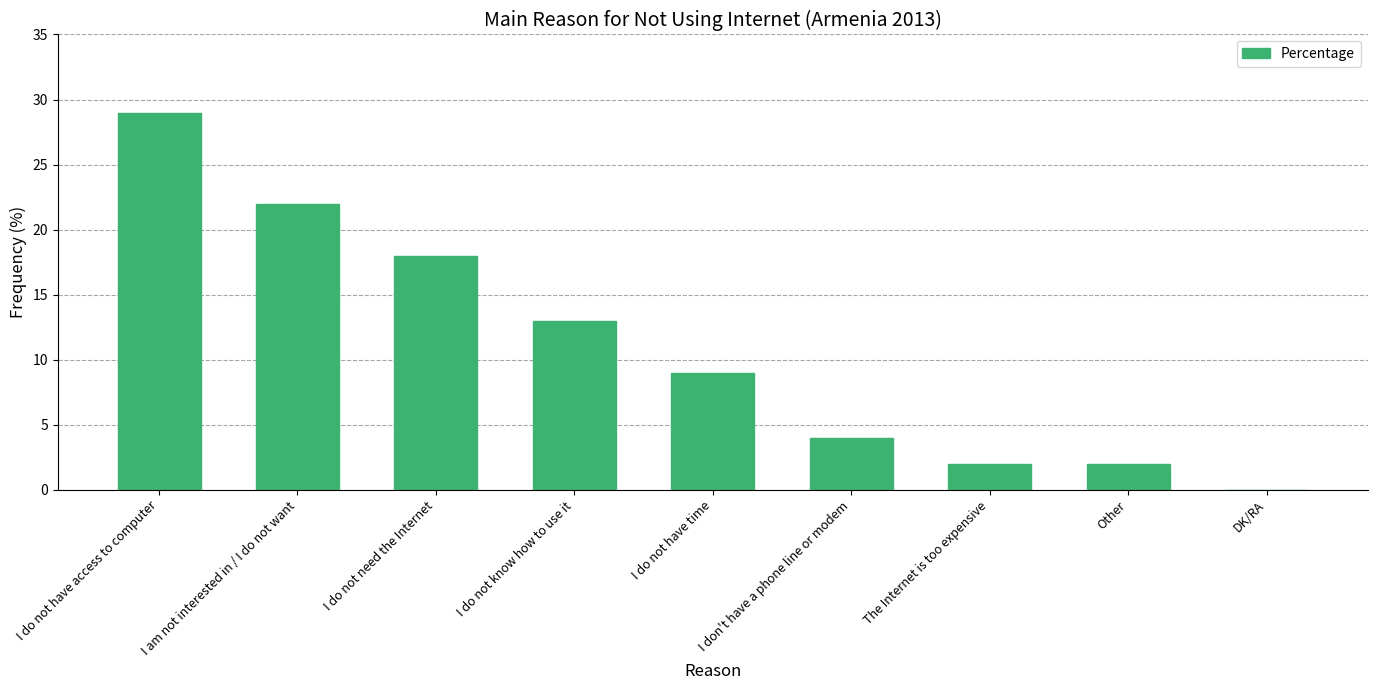

Are the bars grouped side by side (vs. stacked)?

No